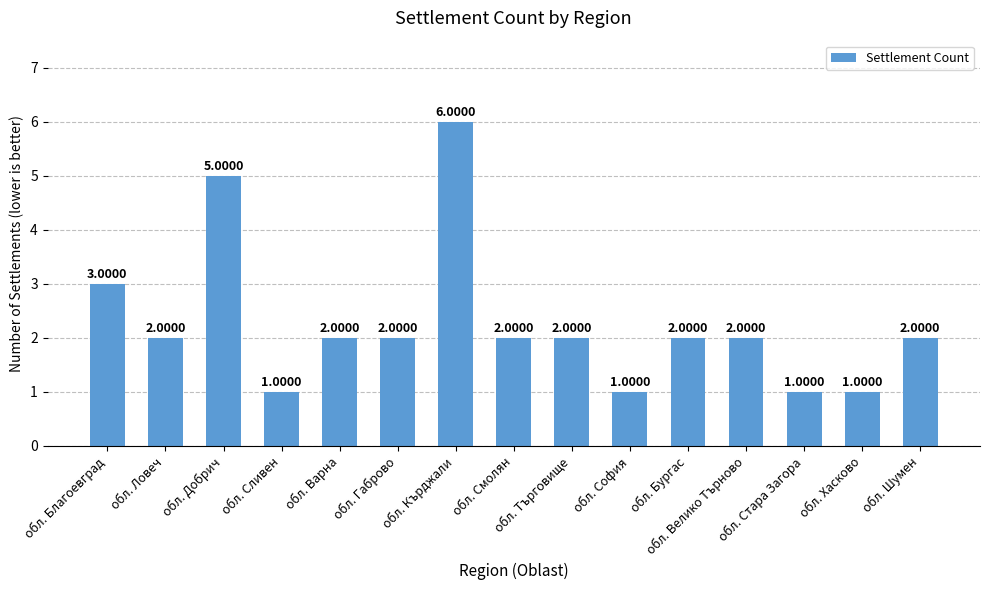

Which category has the highest value across all series?

обл. Кърджали